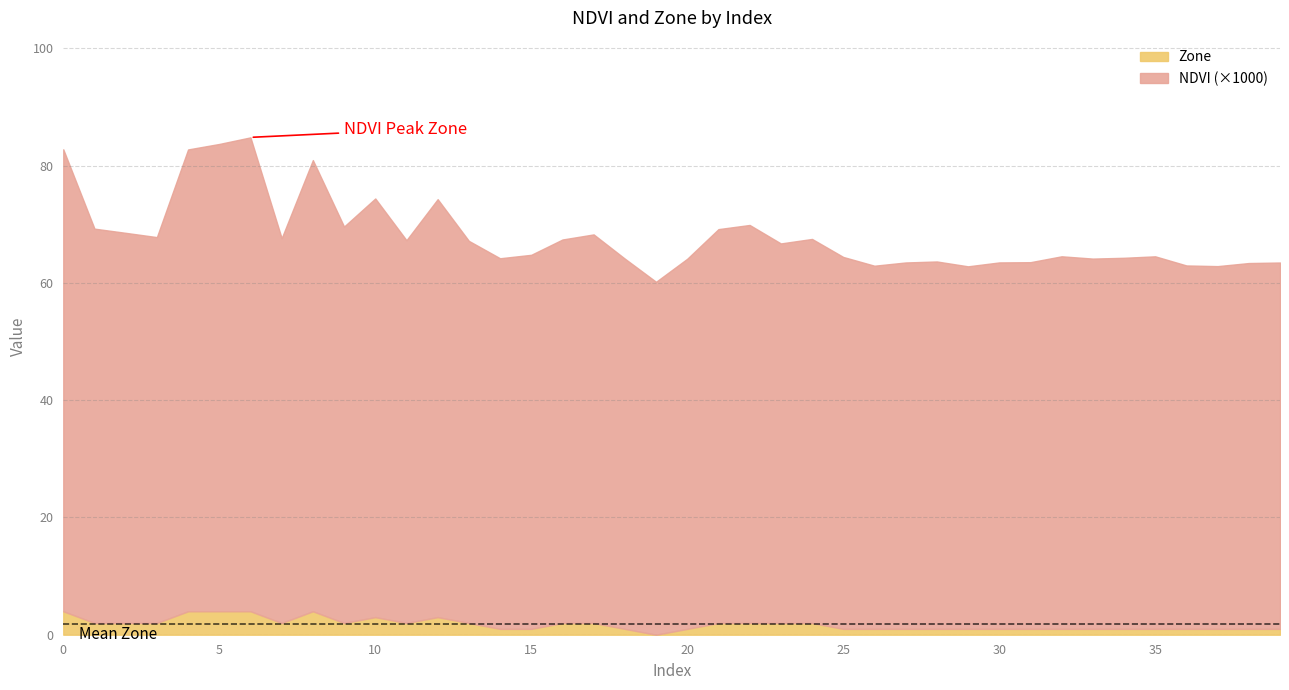

True or false: Zone has a value of 1.4 at 27.

False